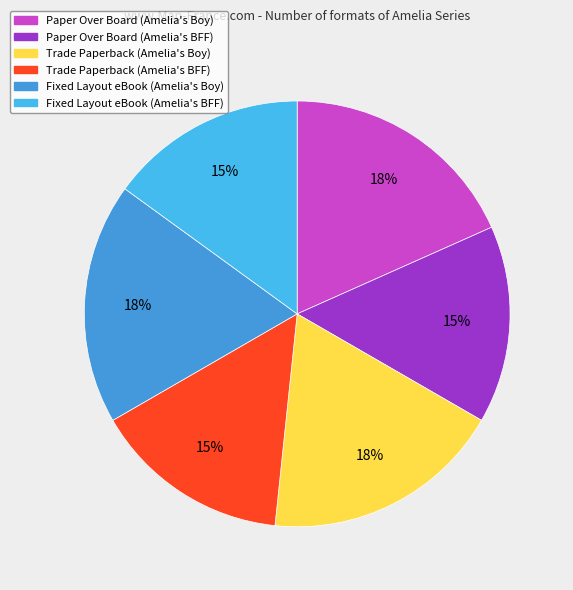

What percentage is NOT represented by Fixed Layout eBook (Amelia's Boy)?

81.7%